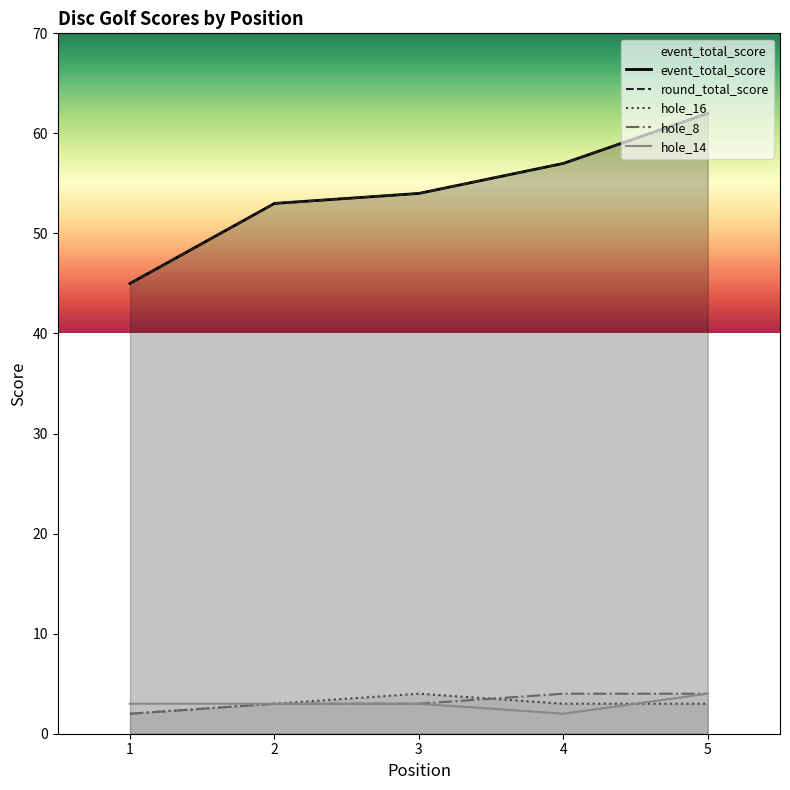

What value does the hole_16 series have at 4?

3